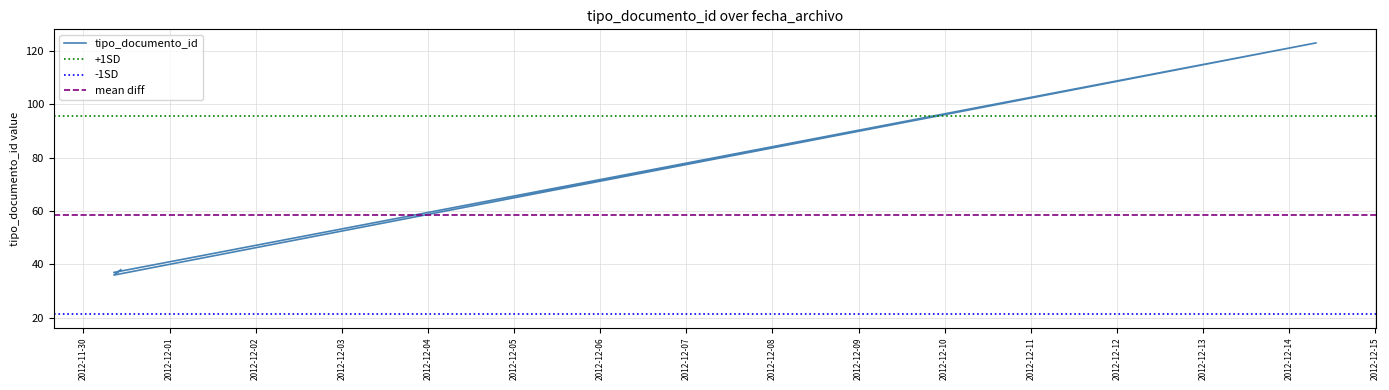

Rank the categories by value from lowest to highest.

2012-11-30 08:29:20, 2012-11-30 08:30:28, 2012-11-30 10:23:44, 2012-12-14 07:30:25